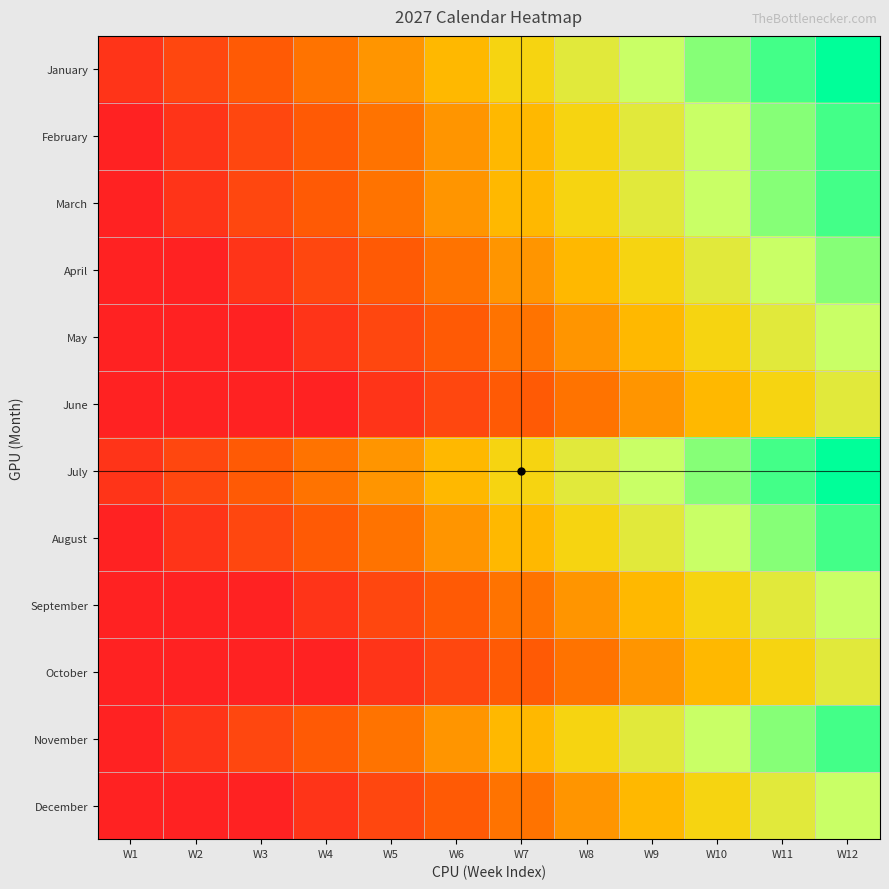

What is the greatest value displayed?

12